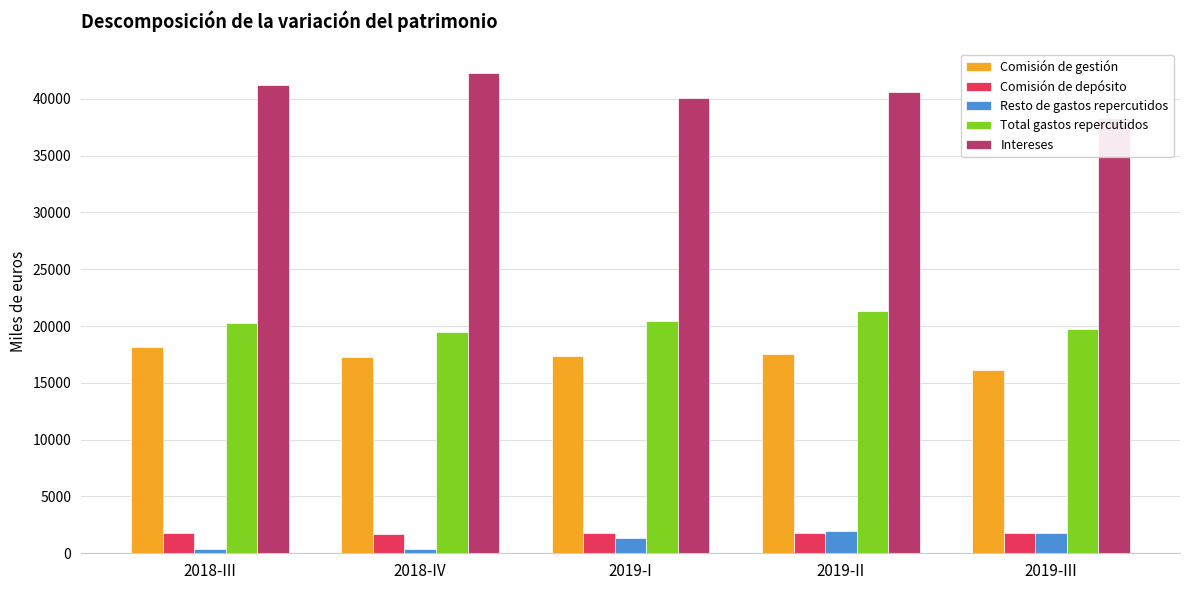

What position from the left is 2019-I?

3